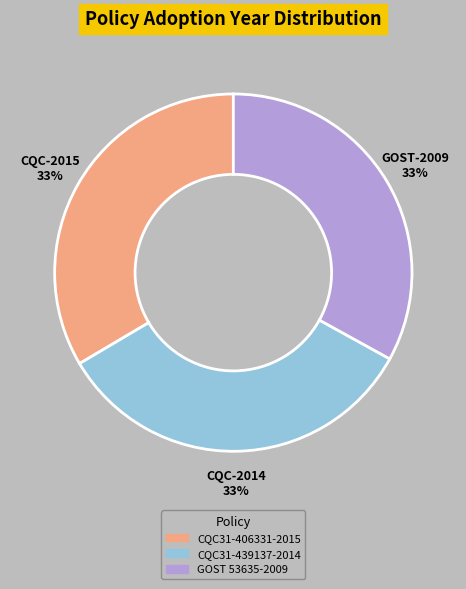

Does any single category account for the majority?

No